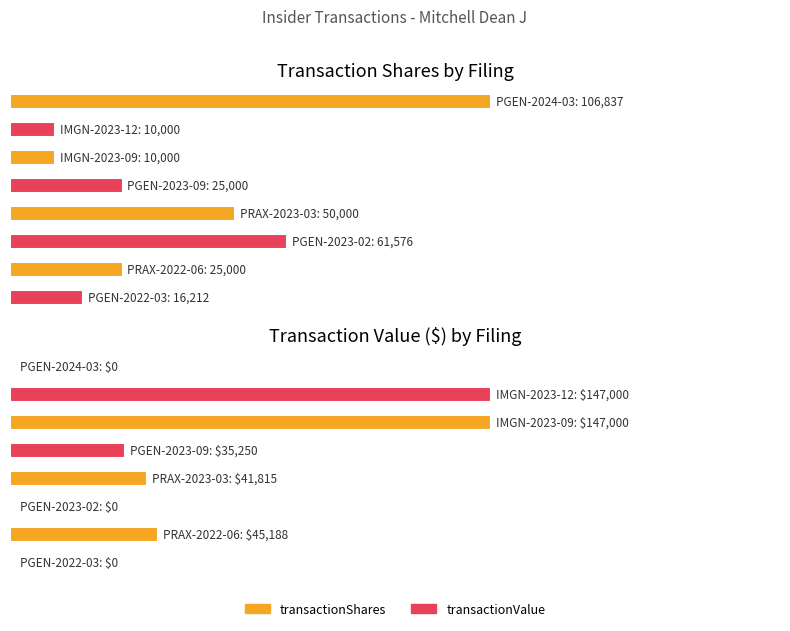

Where does the transactionValue series first go above 41815?

IMGN-2023-12